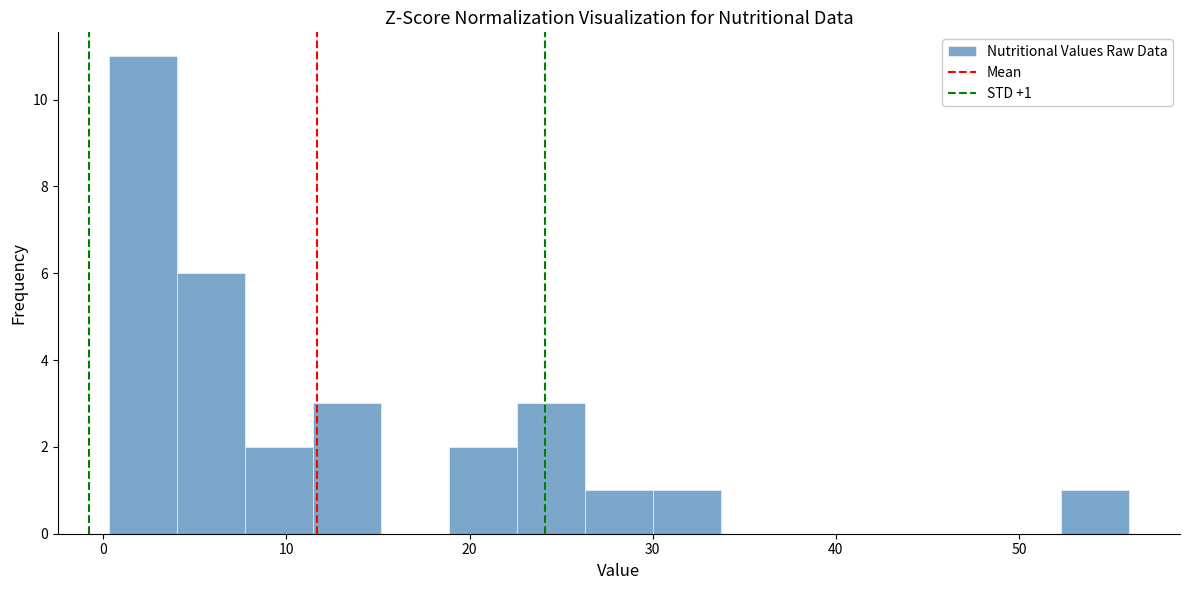

Read against the x-axis, roughly where is the centre of the tallest bar?

2